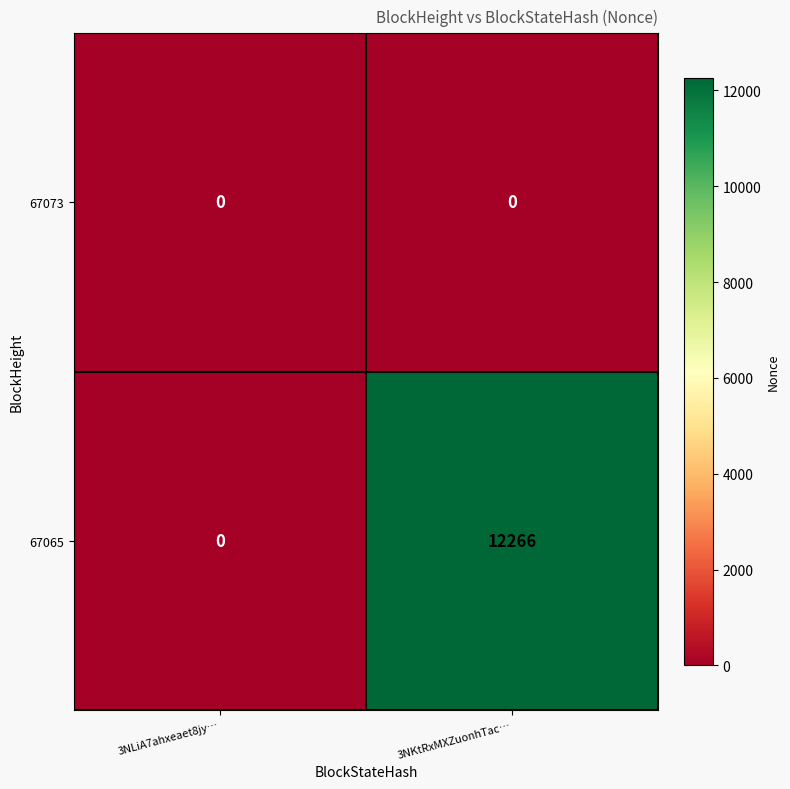

Which category has the highest value in the 67065 series?

3NKtRxMXZuonhTac…